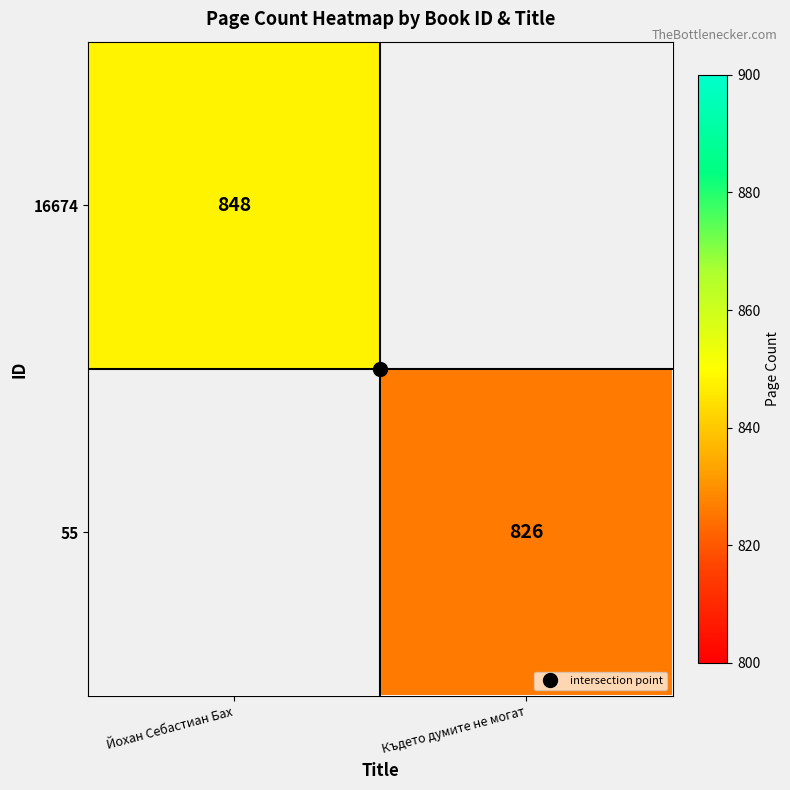

List the series in order of their overall mean, highest first.

16674, 55